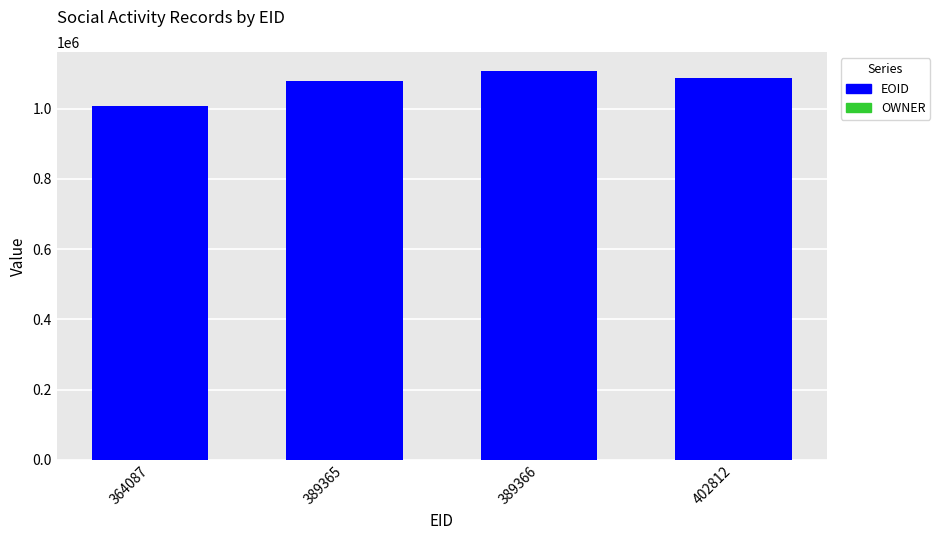

How many distinct data groups are displayed?

2